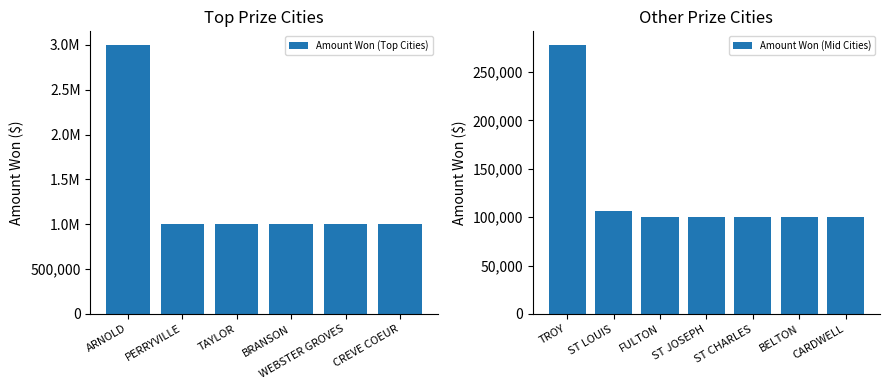

True or false: Amount Won (Mid Cities) has a value of 100000 at BELTON.

True